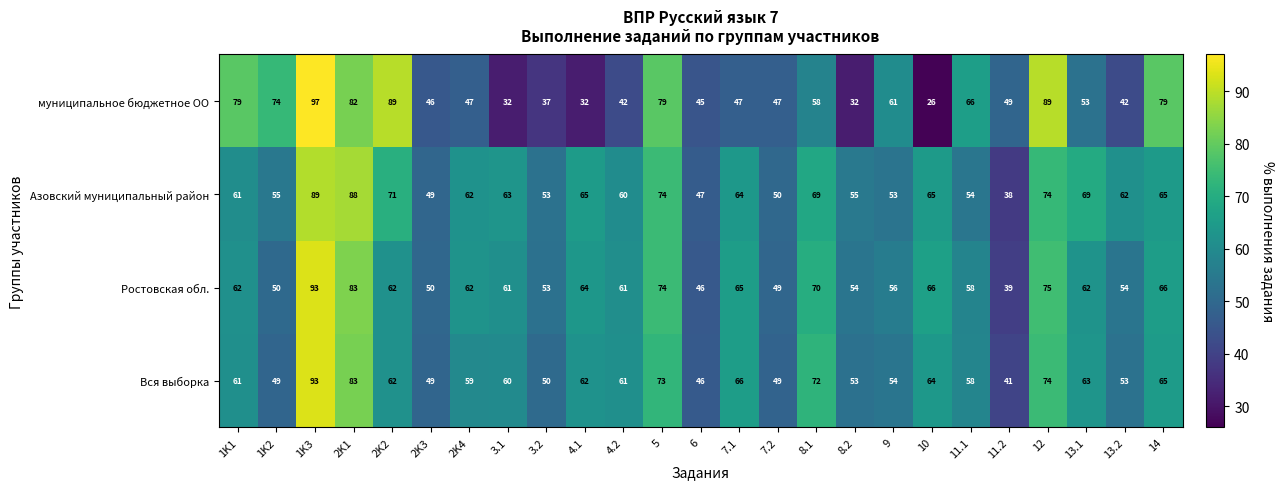

True or false: муниципальное бюджетное ОО has a value of 28 at 1K3.

False